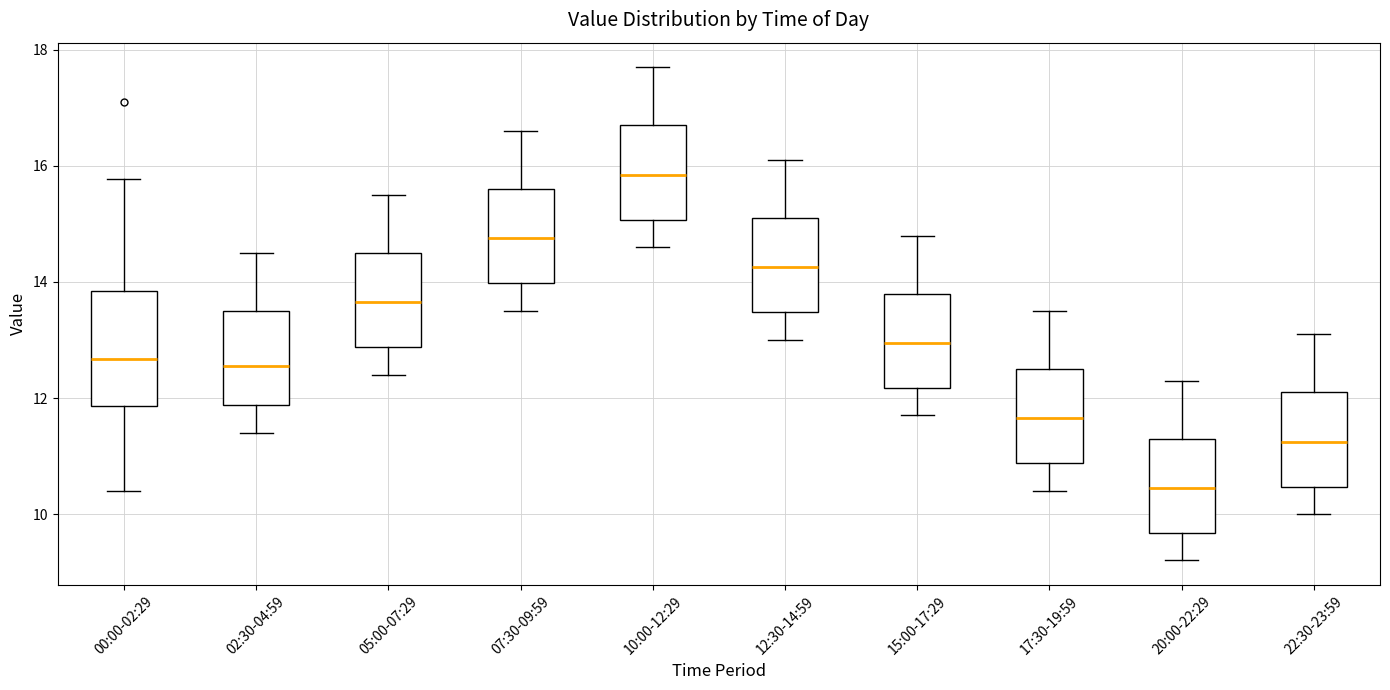

Reading left to right, read every box against the y-axis: the position of its median line, the range the box covers, and the ends of its whiskers. The values are not printed on the chart, so give them approximately, as read against the axis.

00:00-02:29: median 12.6, box 11.8 to 13.8, whiskers 10.4 to 15.8
02:30-04:59: median 12.6, box 11.8 to 13.6, whiskers 11.4 to 14.6
05:00-07:29: median 13.6, box 12.8 to 14.6, whiskers 12.4 to 15.6
07:30-09:59: median 14.8, box 14.0 to 15.6, whiskers 13.6 to 16.6
10:00-12:29: median 15.8, box 15.0 to 16.8, whiskers 14.6 to 17.8
12:30-14:59: median 14.2, box 13.4 to 15.2, whiskers 13.0 to 16.2
15:00-17:29: median 13.0, box 12.2 to 13.8, whiskers 11.8 to 14.8
17:30-19:59: median 11.6, box 10.8 to 12.6, whiskers 10.4 to 13.6
20:00-22:29: median 10.4, box 9.6 to 11.4, whiskers 9.2 to 12.4
22:30-23:59: median 11.2, box 10.4 to 12.2, whiskers 10.0 to 13.2